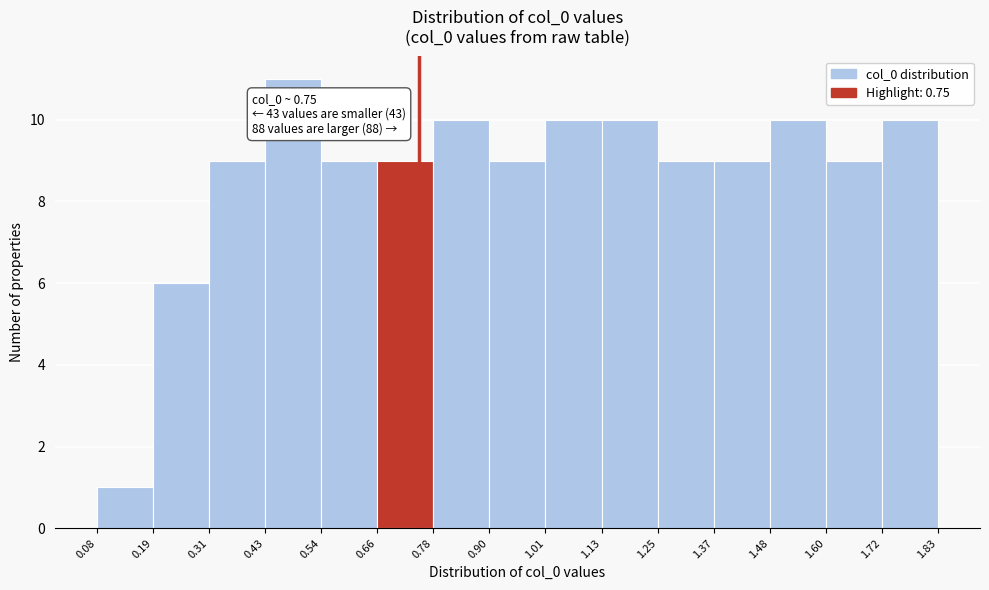

Which range on the x-axis has the tallest bar?

0.43 to 0.54